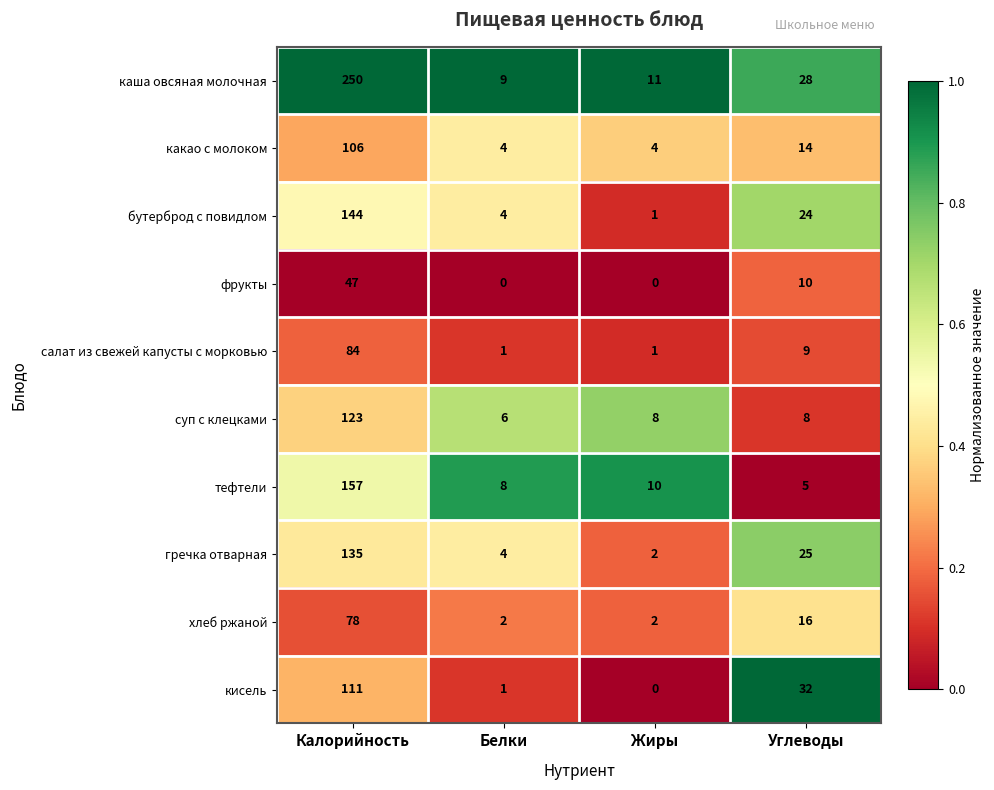

What is the sum of all кисель values?

144